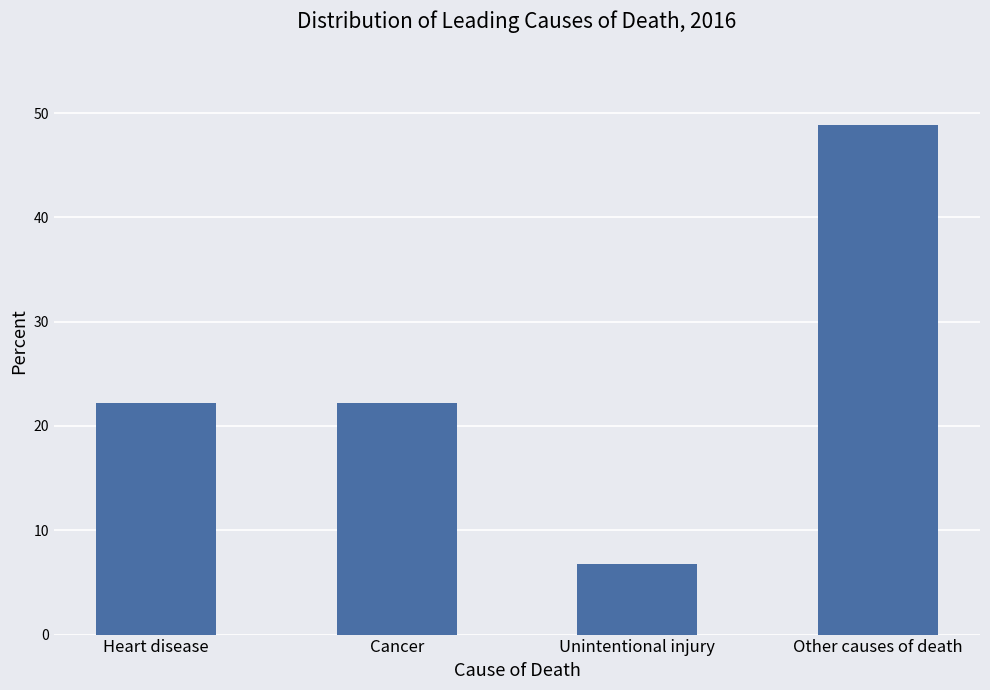

How many series are shown in this chart?

1